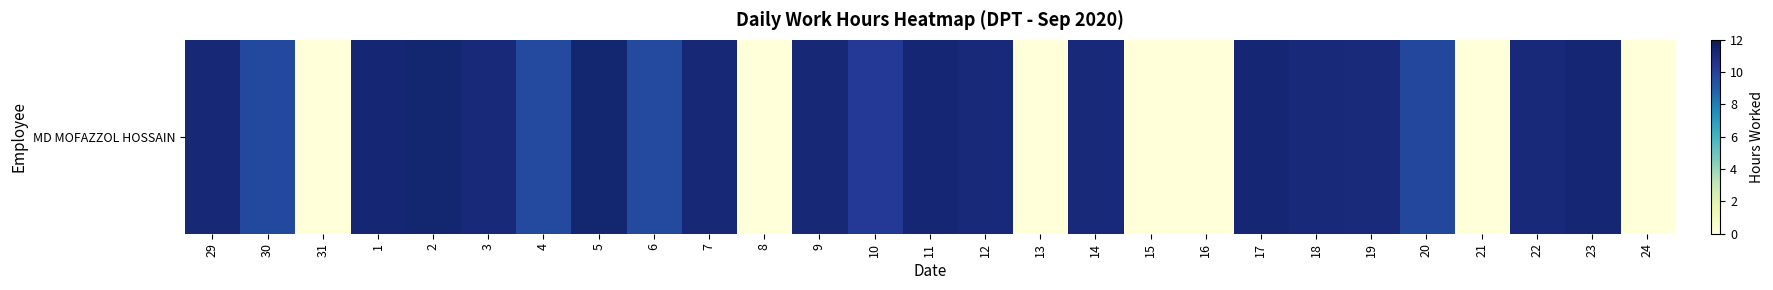

Rank the categories by value from highest to lowest.

2, 5, 23, 1, 11, 17, 7, 29, 9, 22, 12, 18, 3, 14, 19, 10, 20, 30, 4, 6, 31, 8, 13, 15, 16, 21, 24